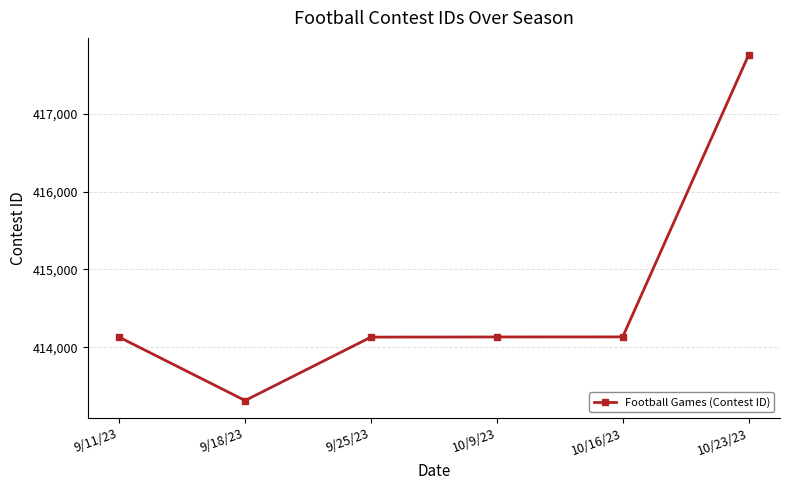

At which category does the data reach its first local valley?

9/18/23